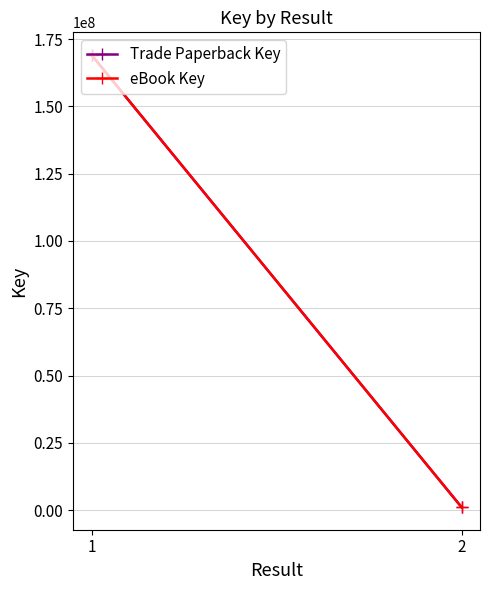

The eBook Key series shows 169114366 at 1. True or false?

True